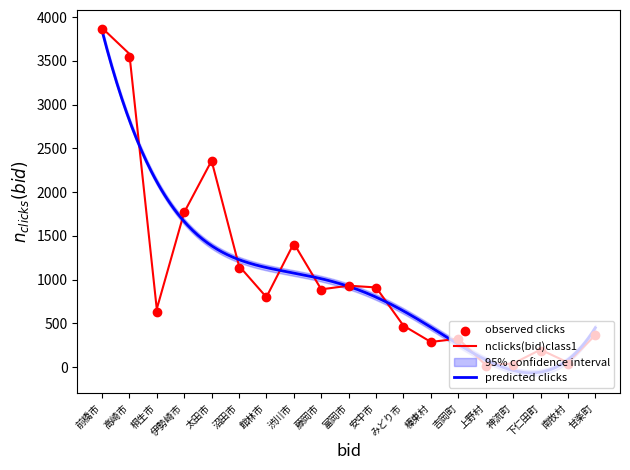

Is the value of 農林業経営体 at 富岡市 greater than the value of 農業経営体 at 吉岡町?

Yes